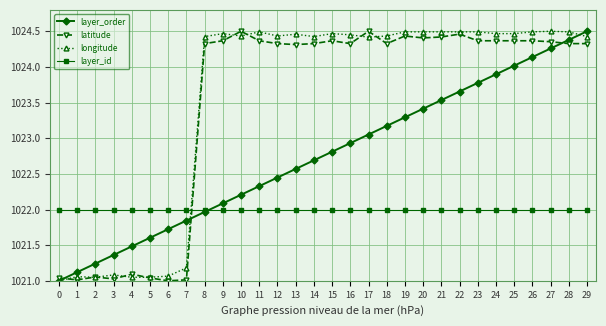

The latitude series shows 253.6 at 8. True or false?

False